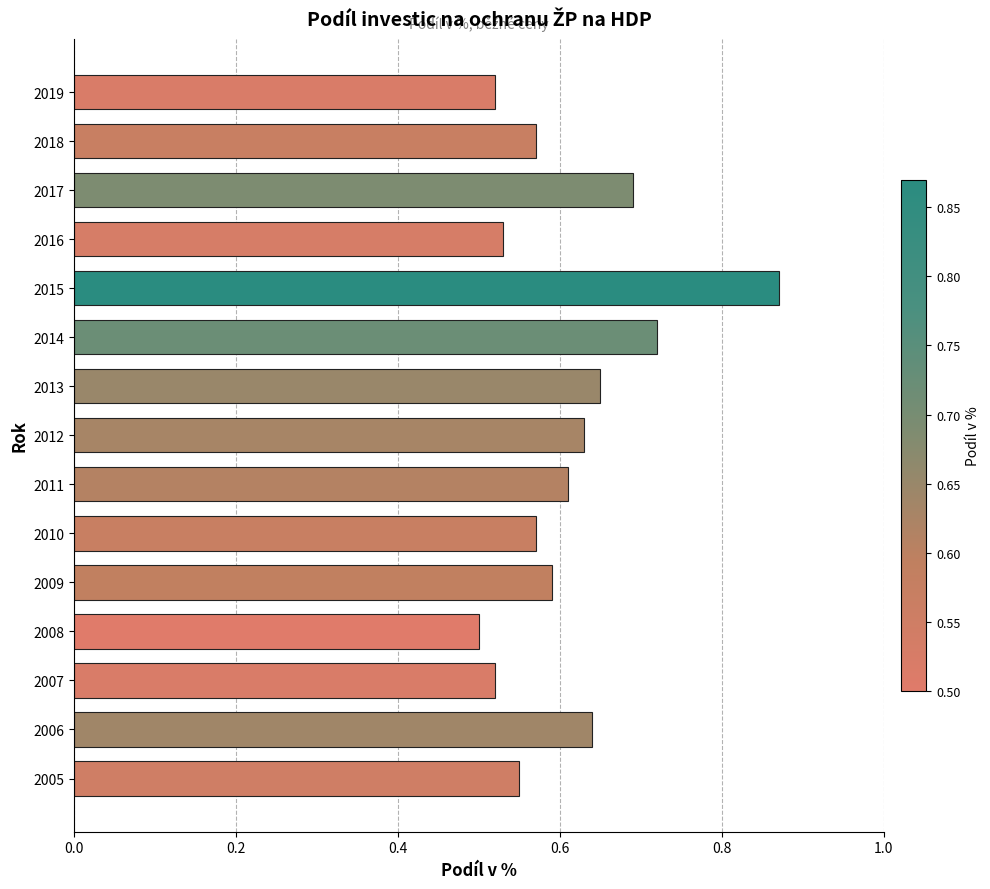

Which category has the highest value across all series?

2015